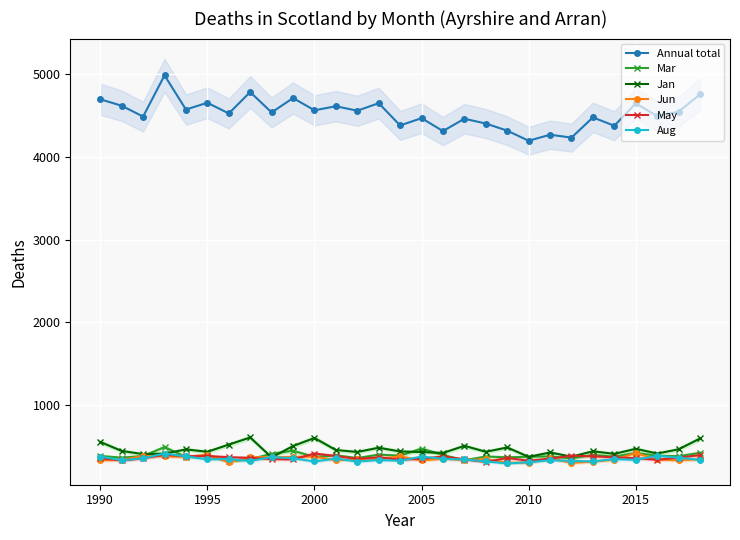

True or false: May and Annual total cross at least once.

False